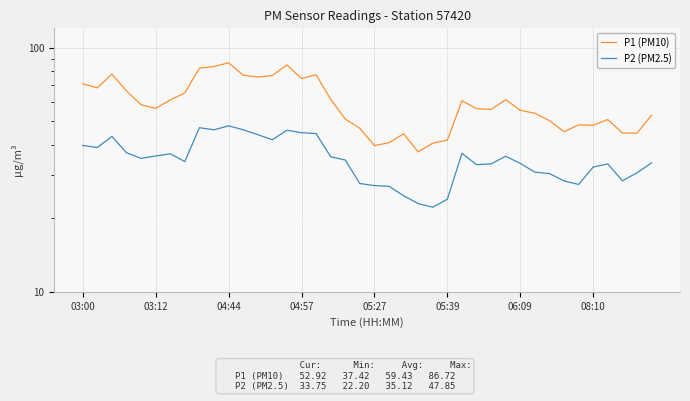

Which series has the largest range (max minus min)?

P1 (PM10)